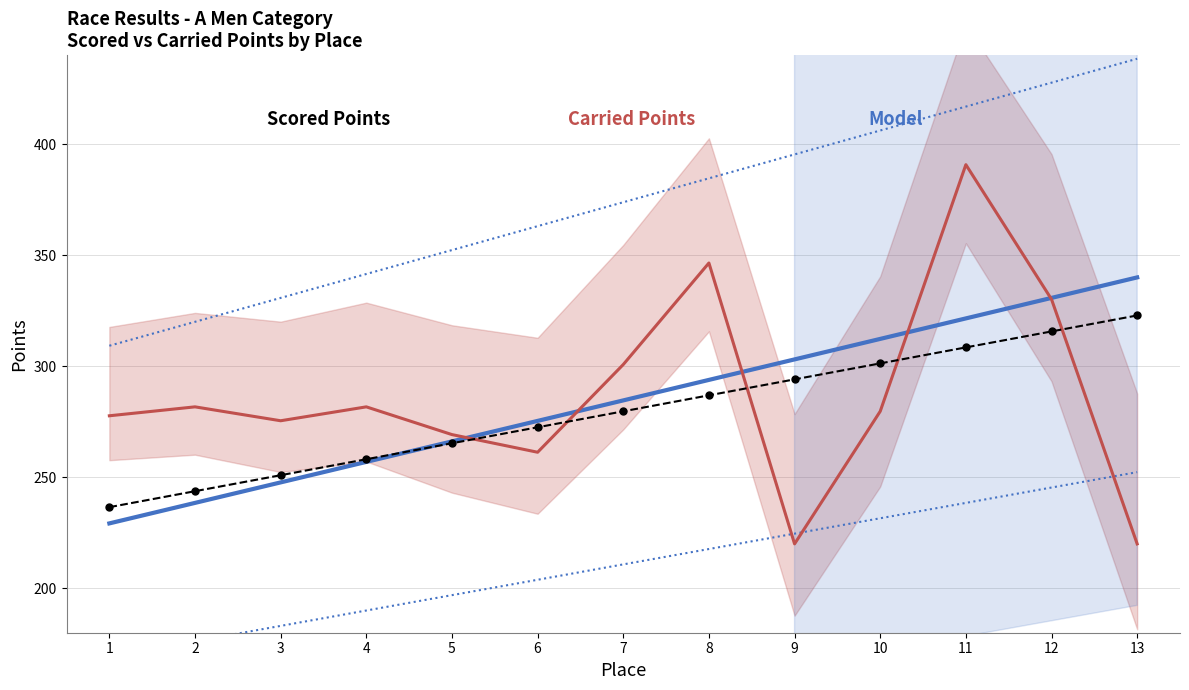

Which category has the lowest value across all series?

9